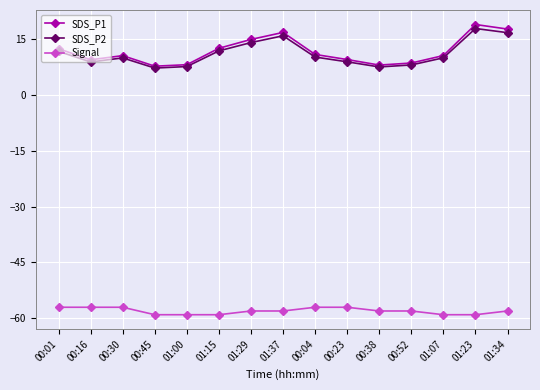

Which series has the widest spread of values?

SDS_P1